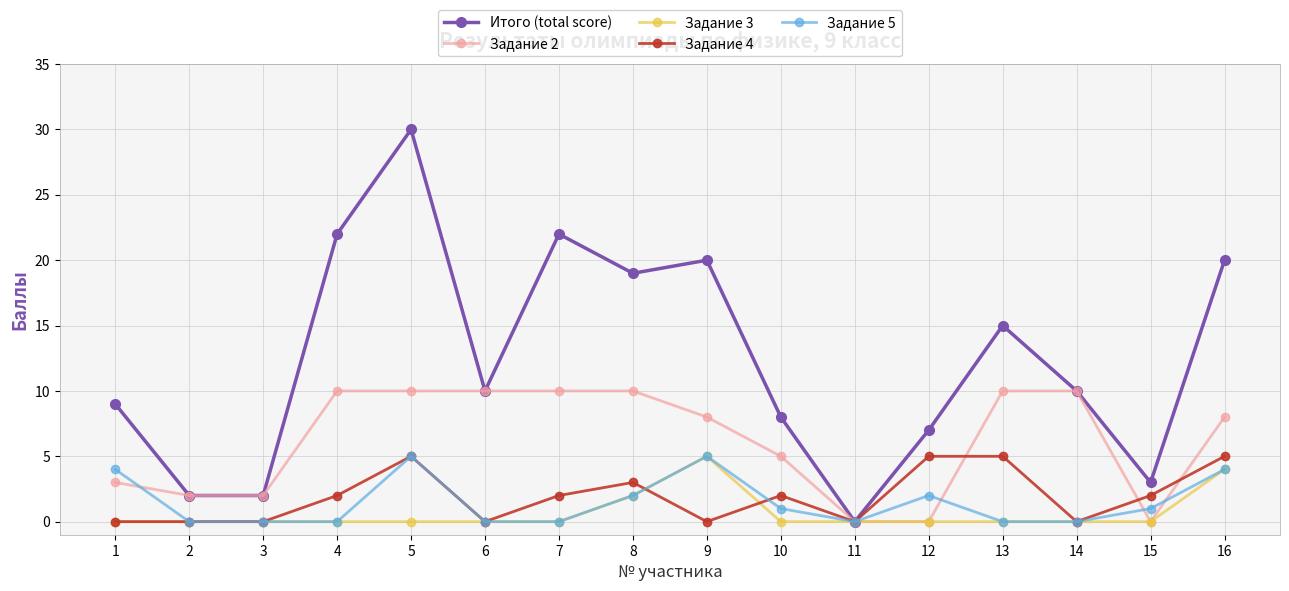

The value of Задание 5 at 15 is 1. True or false?

True